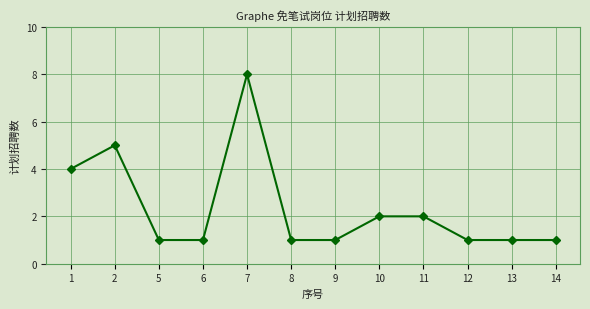

Which label corresponds to the largest value in the chart?

7